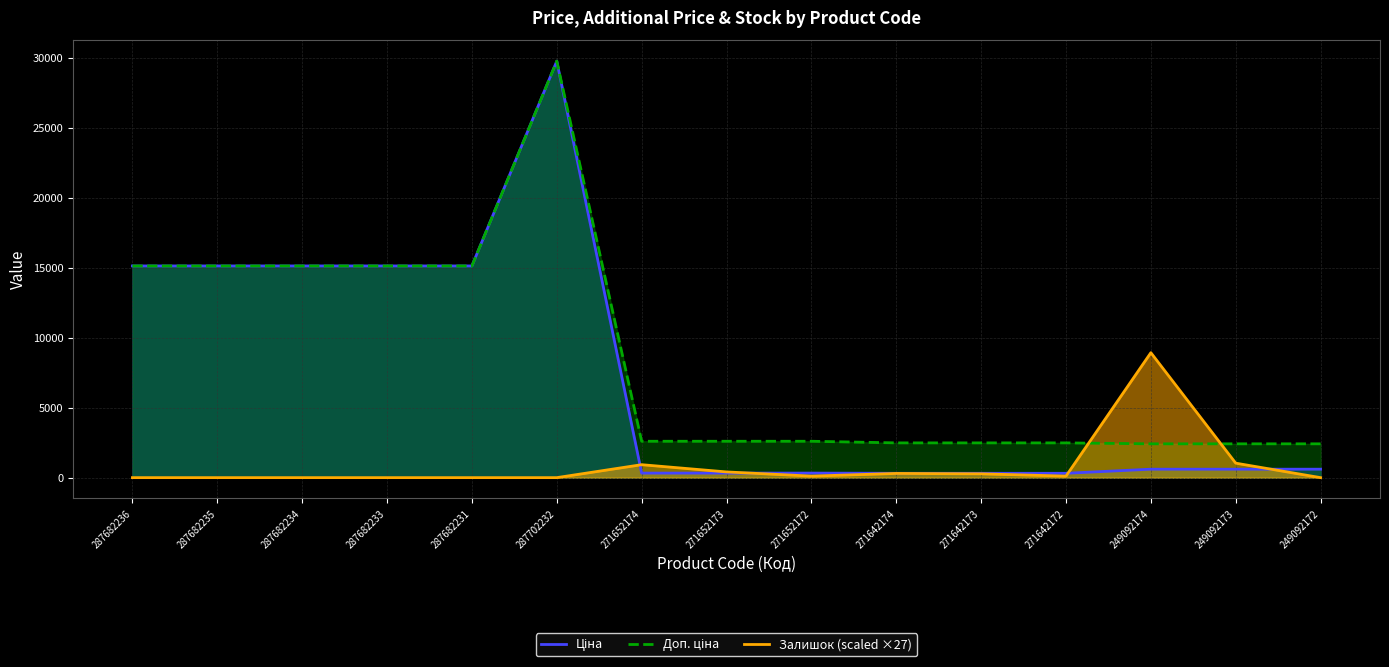

True or false: Доп. ціна has a value of 2482.4 at 271642174.

True